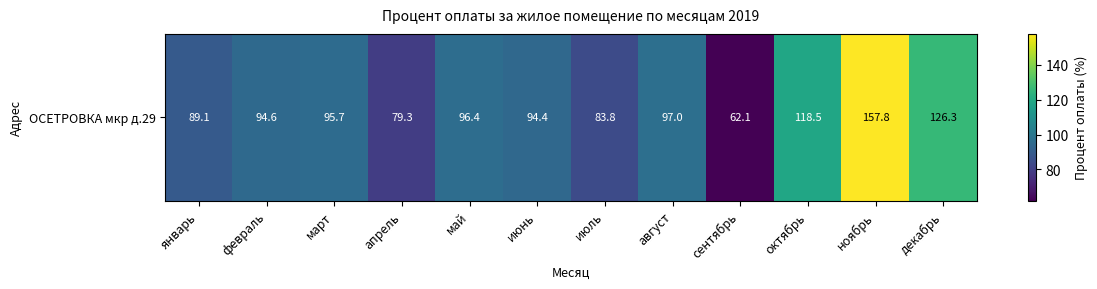

Approximately how many times larger is the value at июнь compared to май?

1.0